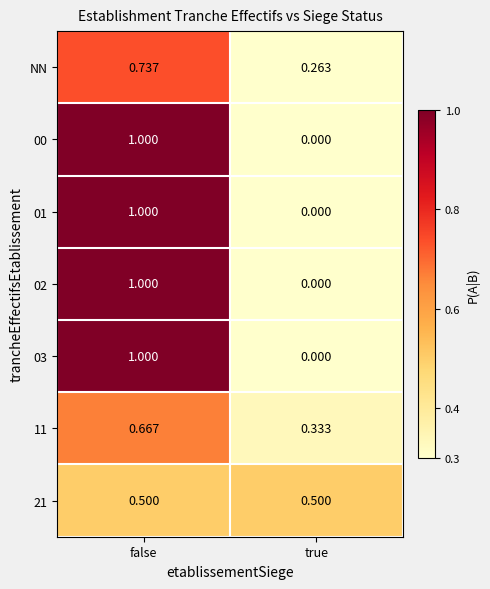

At which label does NN reach its minimum?

true